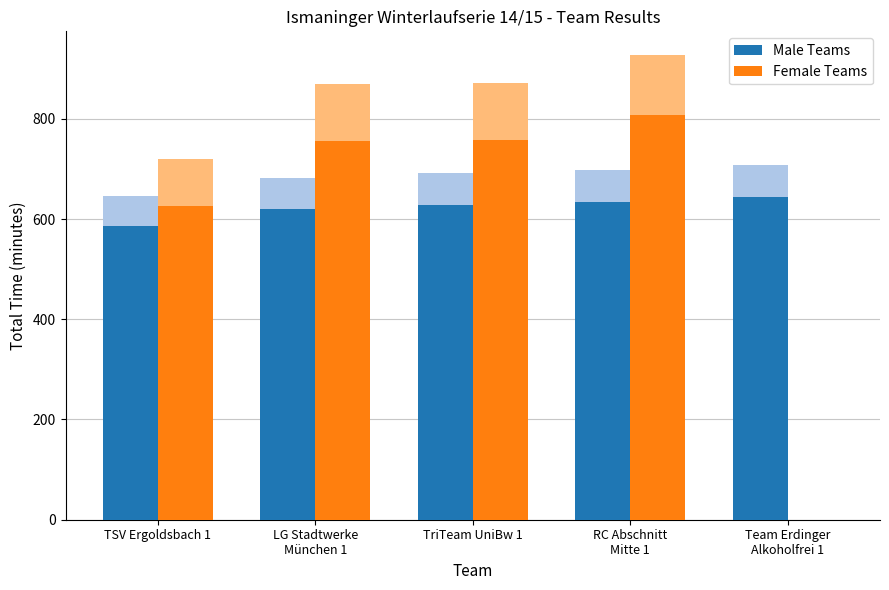

What is the label of the 2nd bar from the left?

LG Stadtwerke
München 1